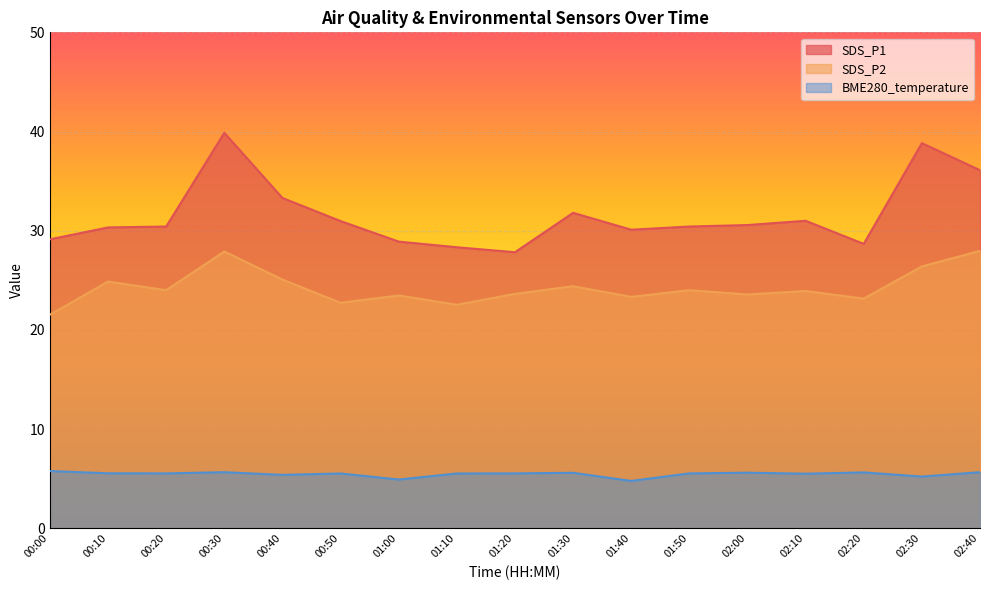

What is the smallest value displayed?

4.8